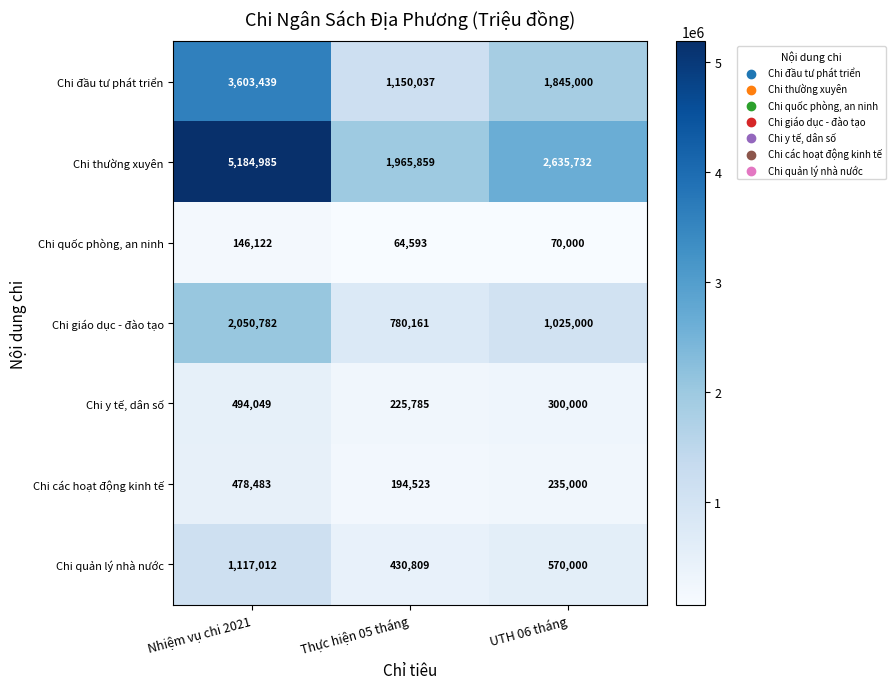

Which label corresponds to the largest value in the chart?

Nhiệm vụ chi 2021